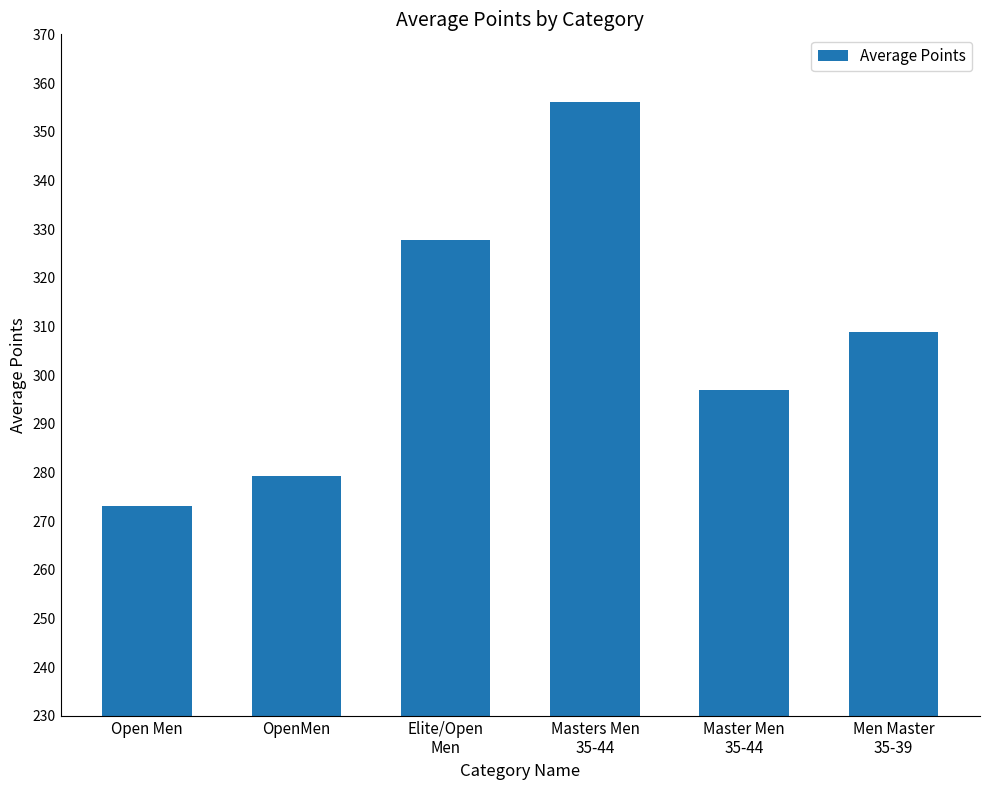

What is the difference between the maximum and minimum values?

83.0